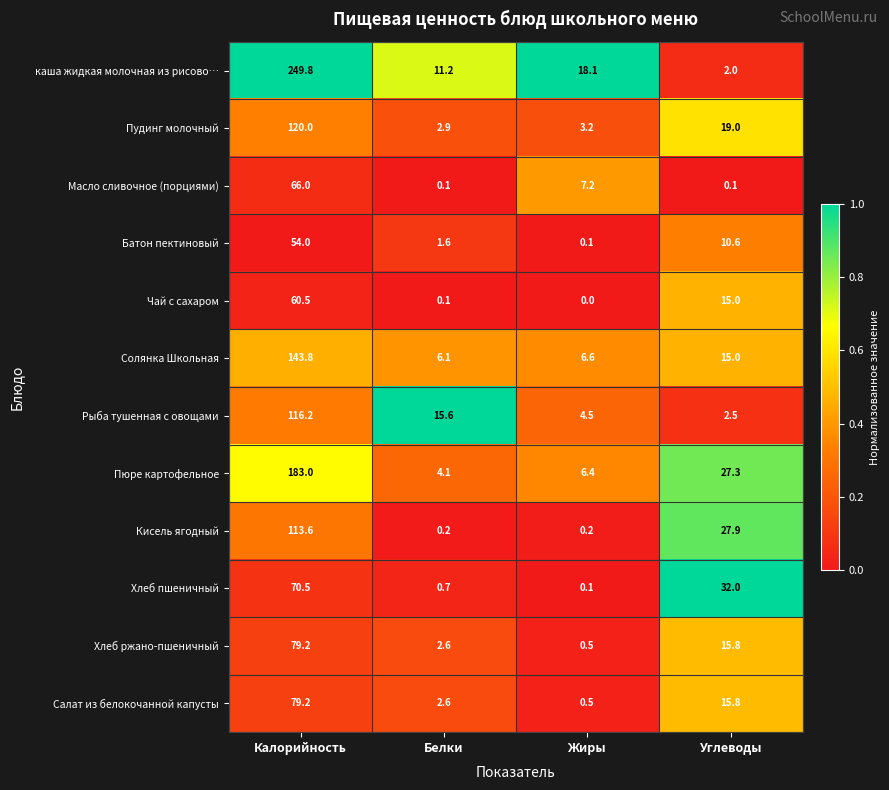

The Хлеб ржано-пшеничный series shows 0.5 at Жиры. True or false?

True